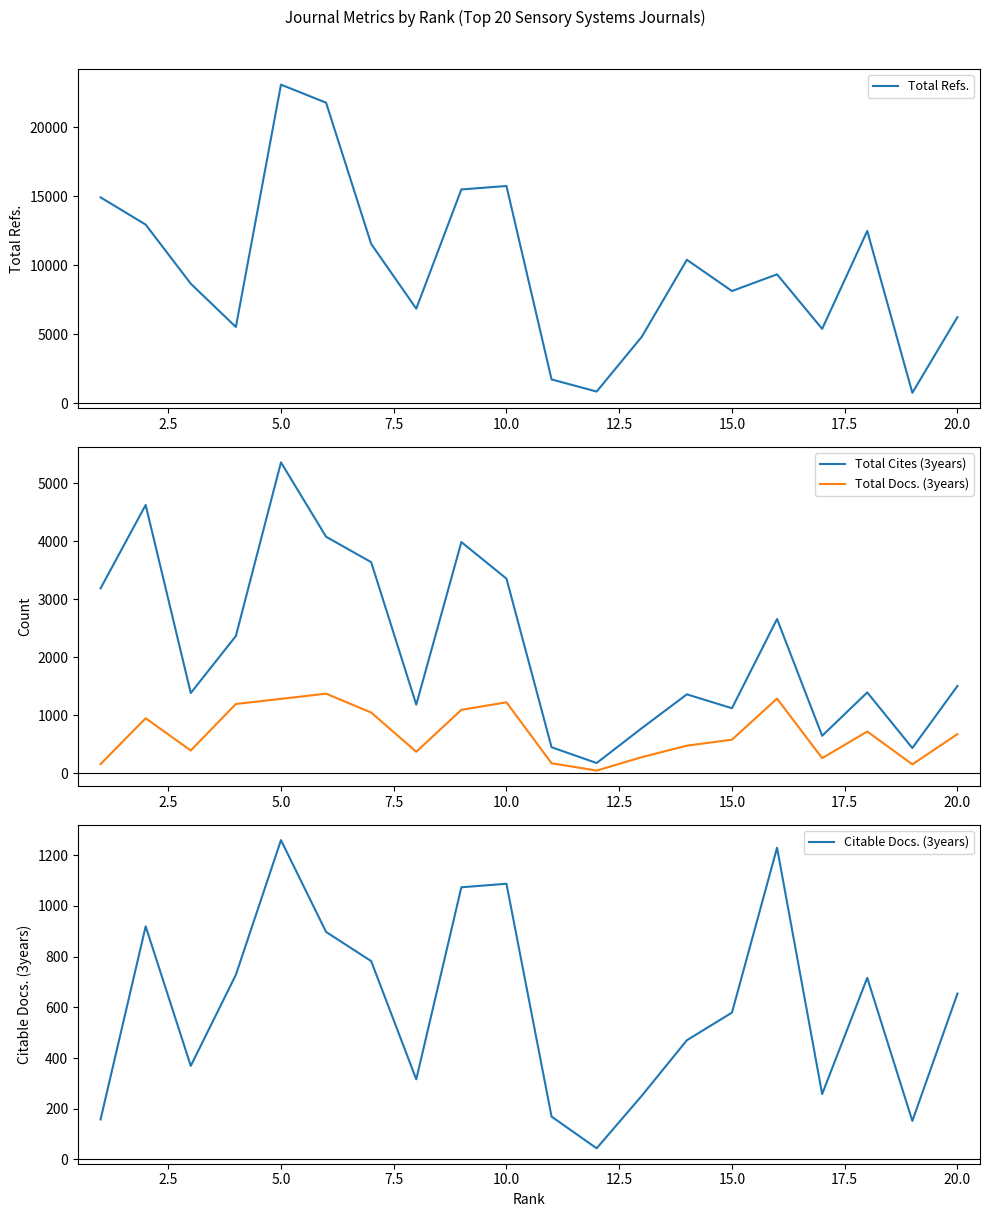

Is this an area chart (filled region under the line)?

No